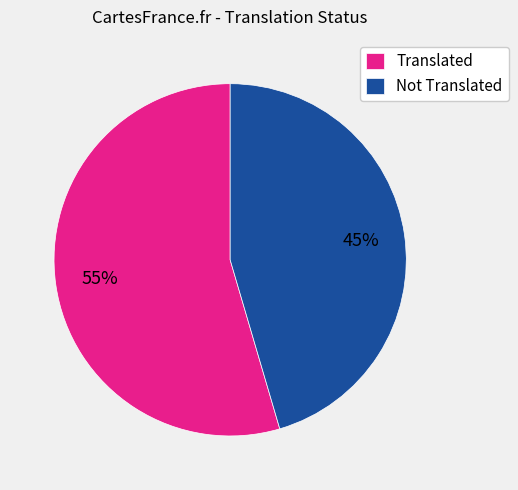

Is it true that Translated is 64% of the pie?

False